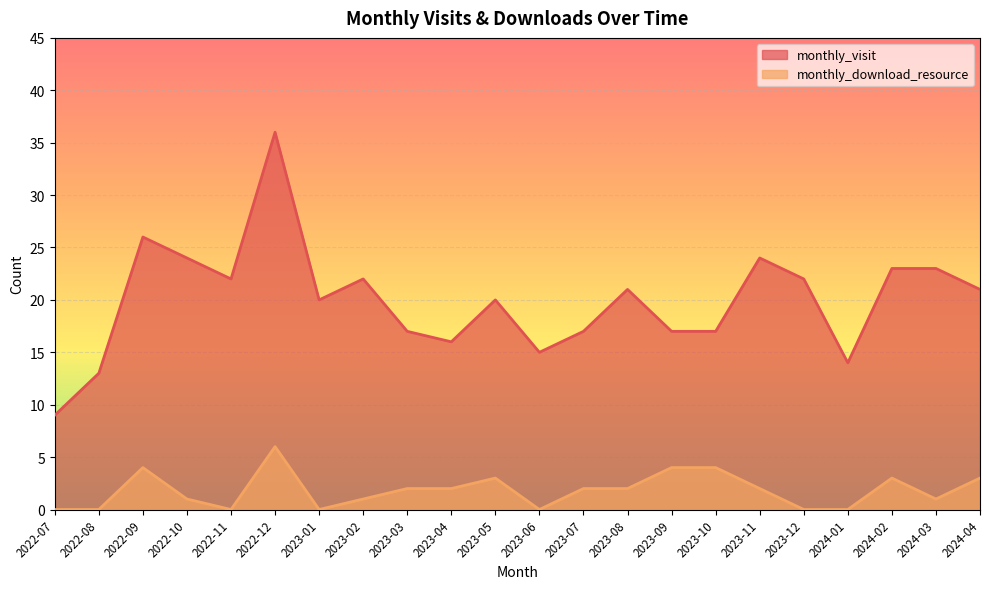

Which category has the highest value across all series?

2022-12